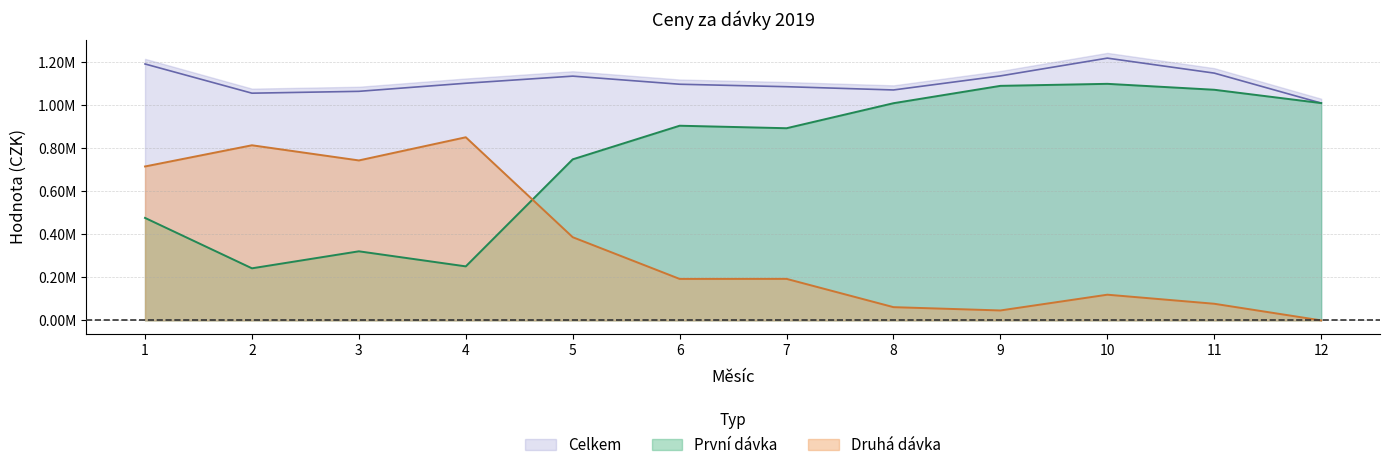

Is it true that První dávka equals 412872.1 at 9?

False